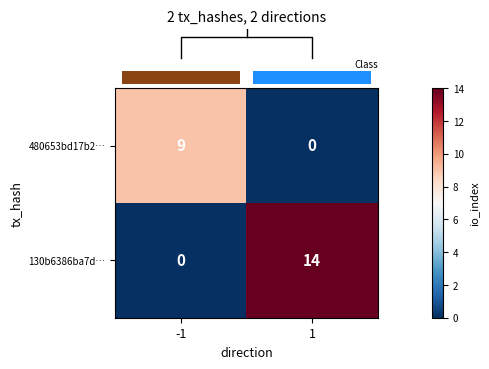

Rank the series by their average value, from highest to lowest.

130b6386ba7d…, 480653bd17b2…